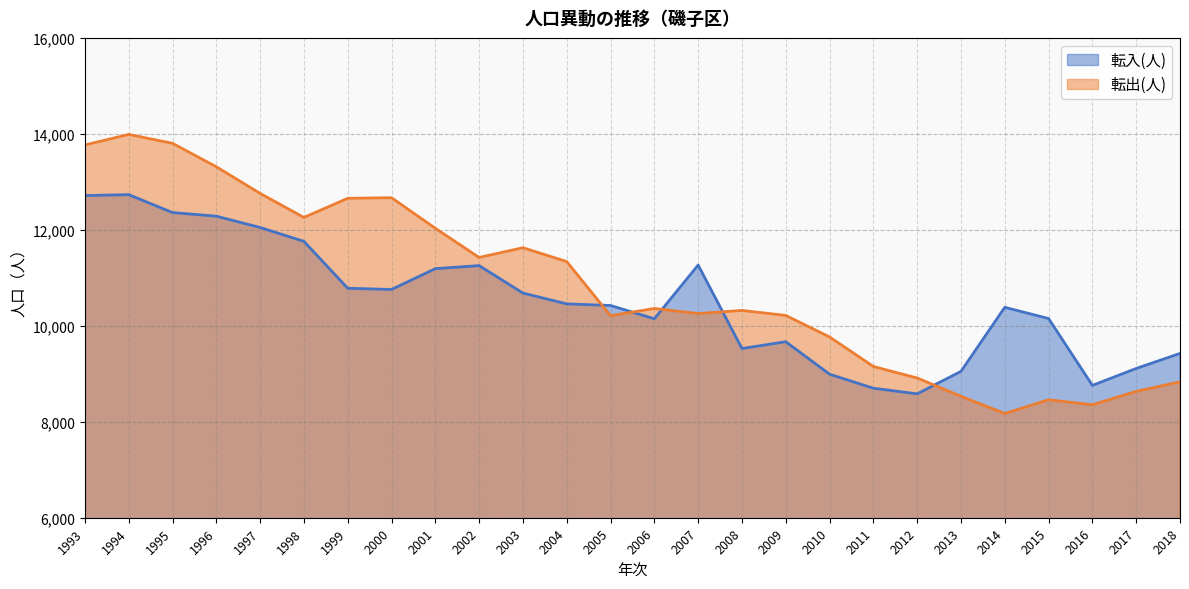

How many interior local peaks does the 転出(人) series have?

6